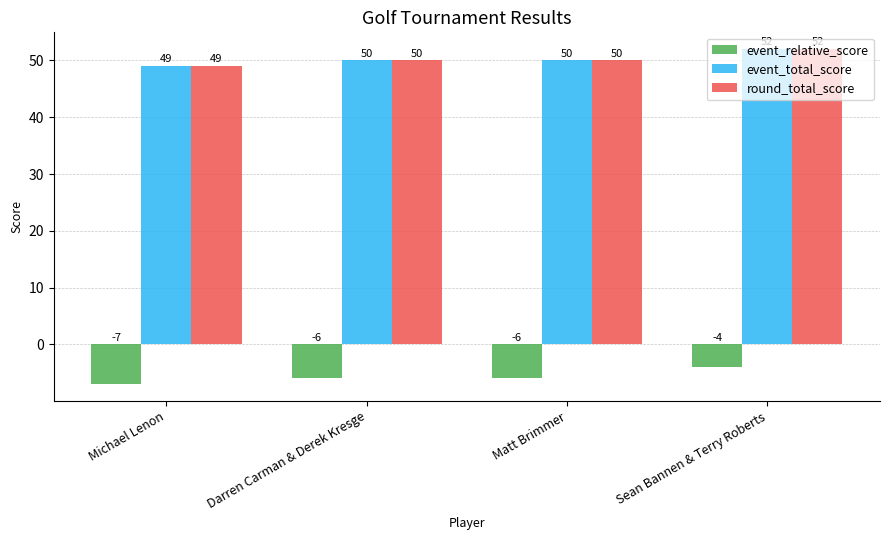

True or false: round_total_score has a value of 50 at Matt Brimmer.

True